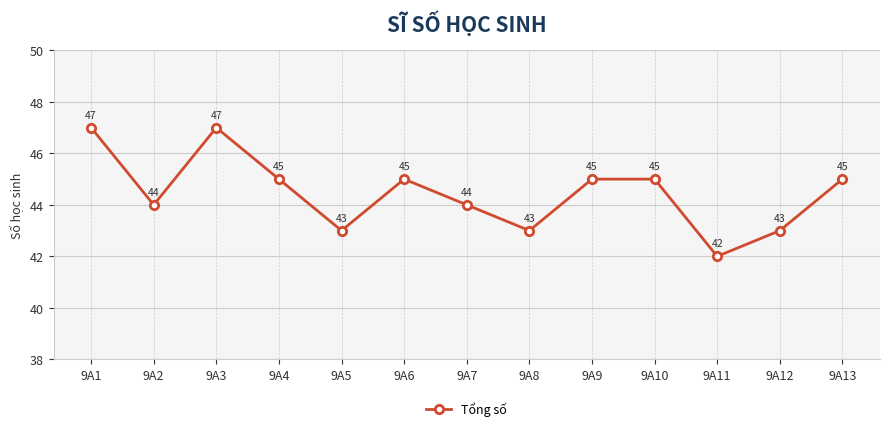

What is the minimum value shown in the chart?

42